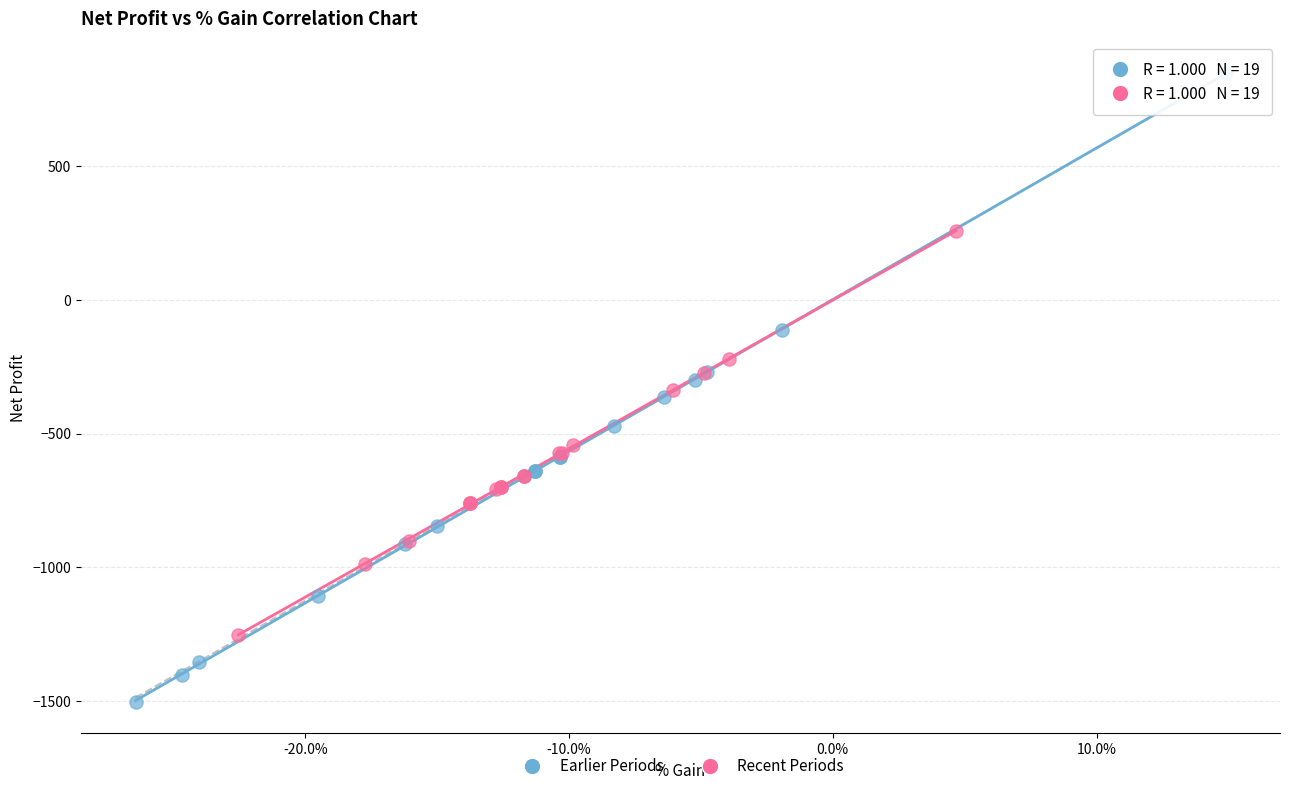

Which series reaches the minimum Y coordinate?

Earlier Periods